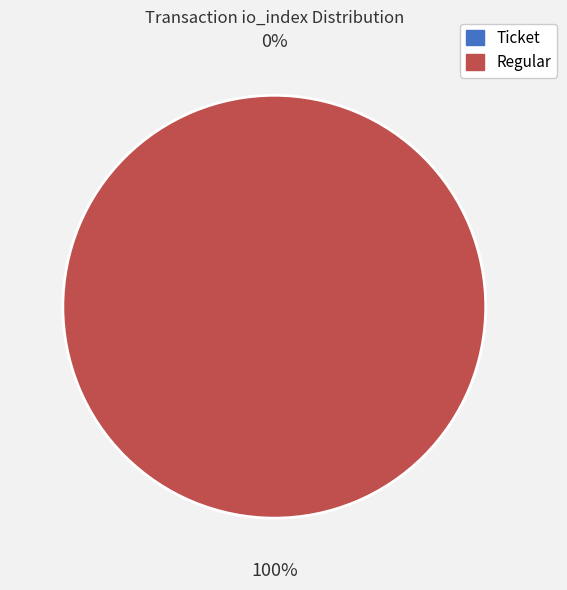

What is the change in value from Ticket (io_index=0) to Regular (io_index=30)?

+30